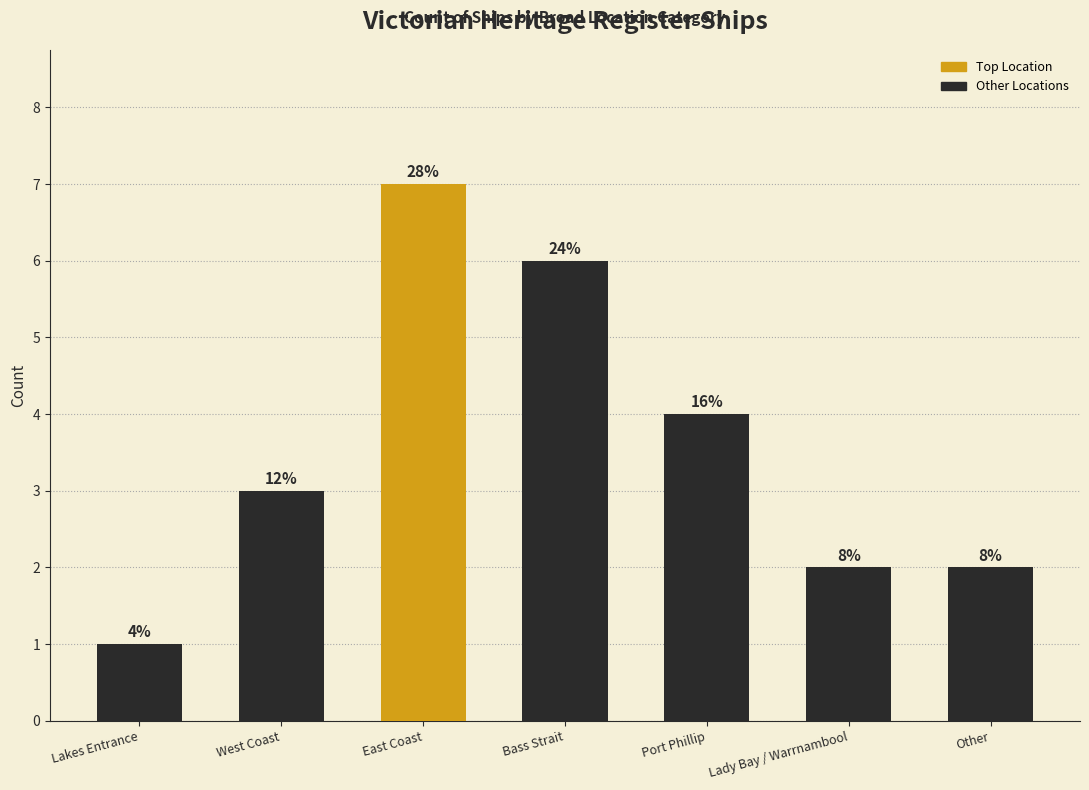

How many bars are there in total?

7